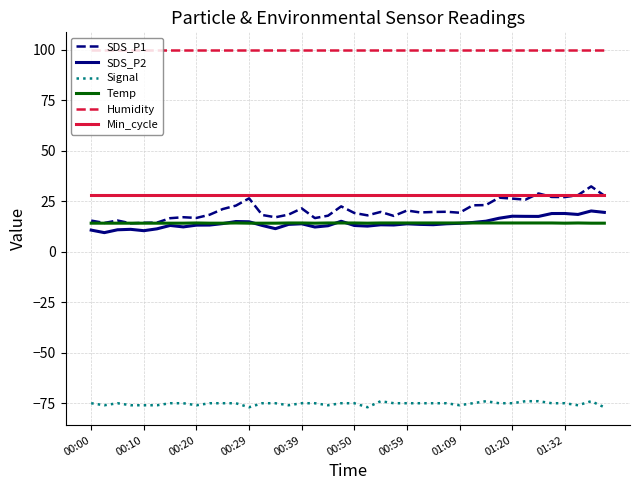

True or false: Signal and Temp cross at least once.

False